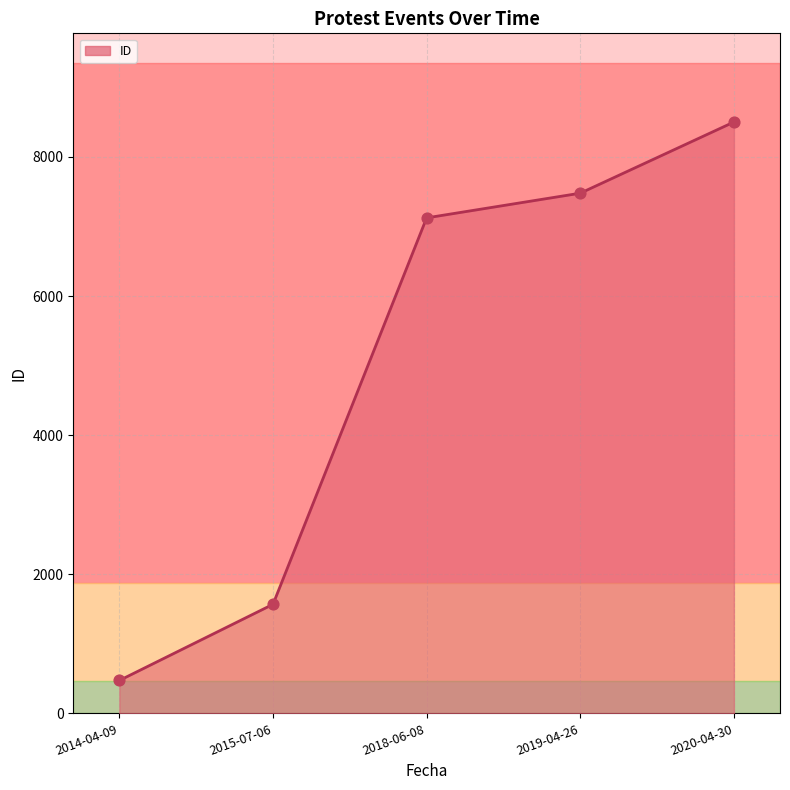

What is the change in value from 2014-04-09 to 2018-06-08?

+6651